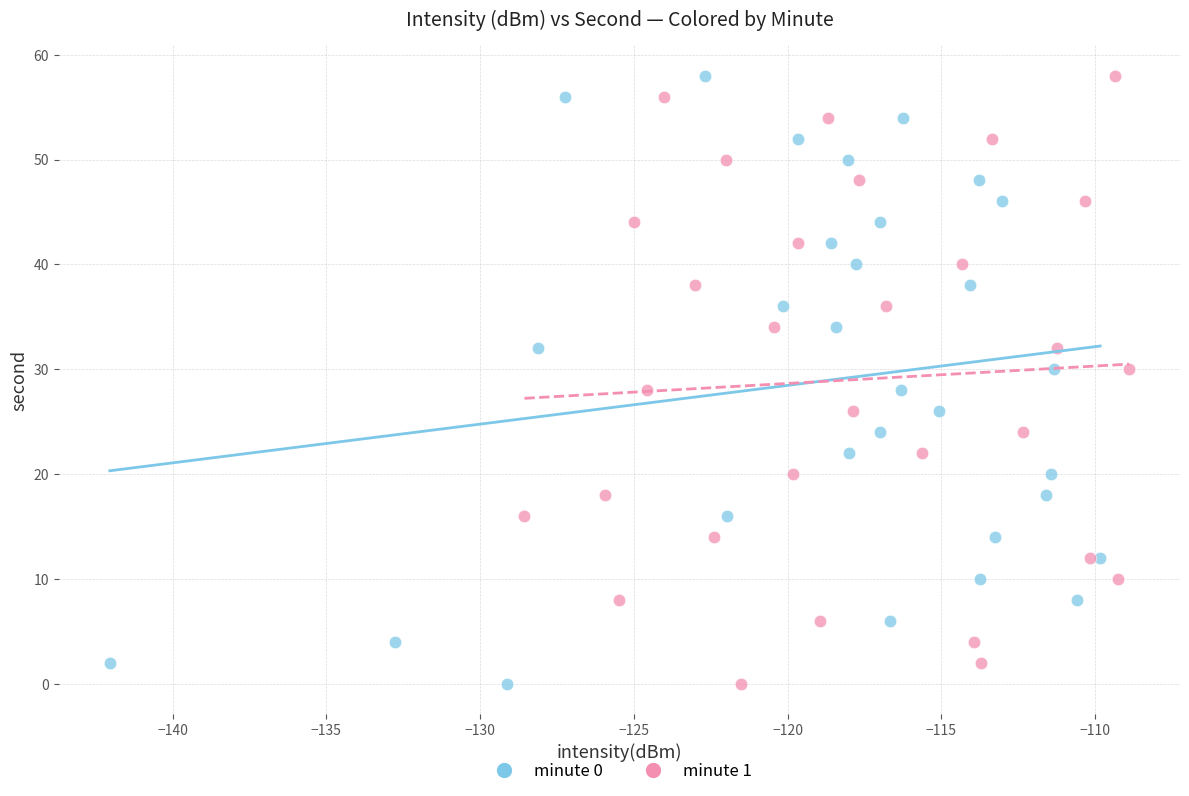

What are all the series names shown in the legend?

minute 0, minute 1